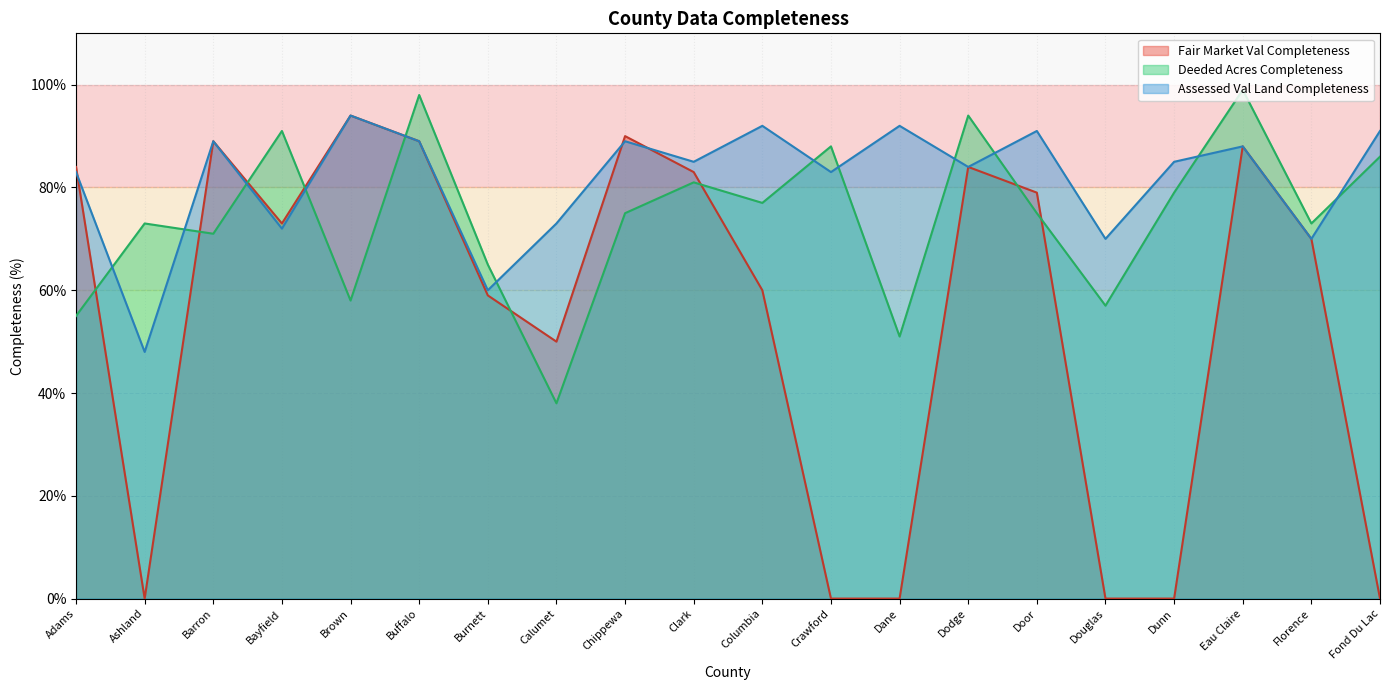

List the series in order of their peak value, highest first.

Deeded Acres Completeness, Fair Market Val Completeness, Assessed Val Land Completeness